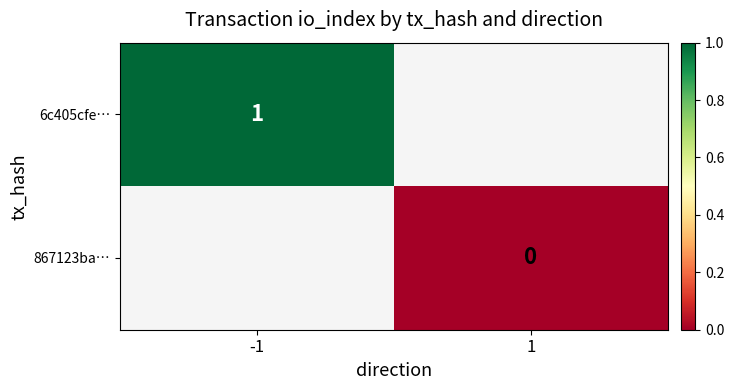

The value of 6c405cfe… at -1 is 1. True or false?

True